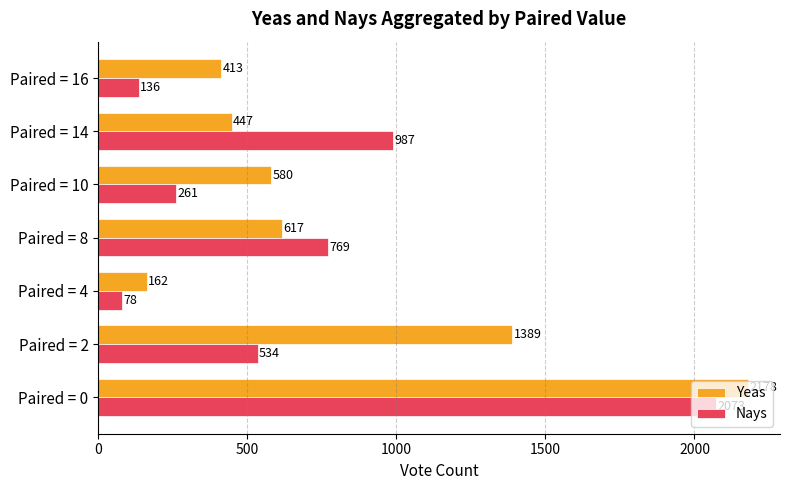

Rank the series by their average value, from highest to lowest.

Yeas, Nays